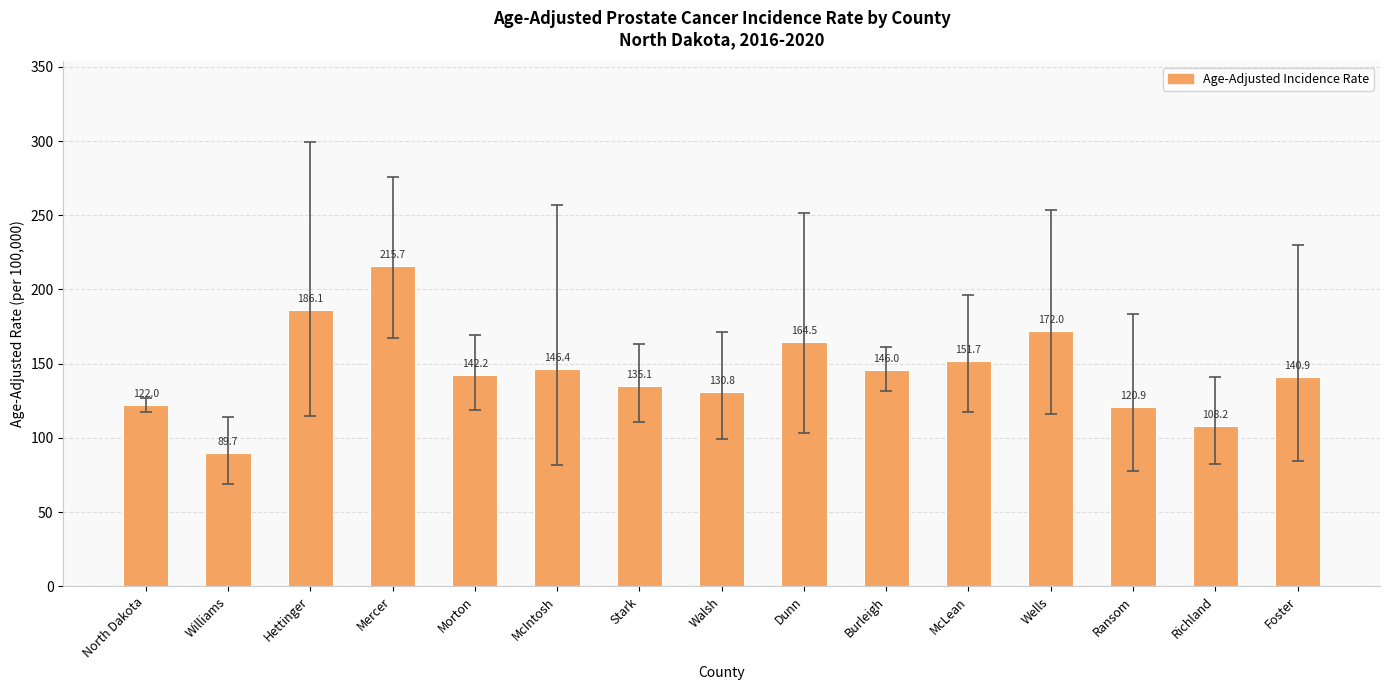

List the labels in order of value, smallest first.

Williams, Richland, Ransom, North Dakota, Walsh, Stark, Foster, Morton, Burleigh, McIntosh, McLean, Dunn, Wells, Hettinger, Mercer